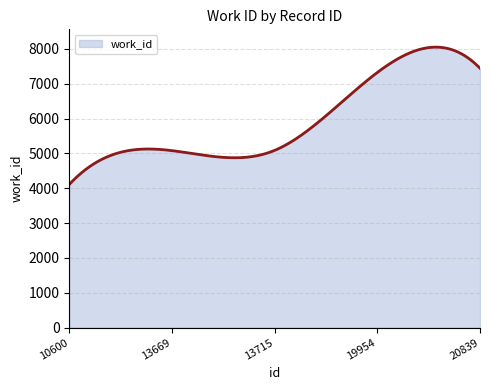

True or false: there are more than 0 points higher than both neighbors.

True